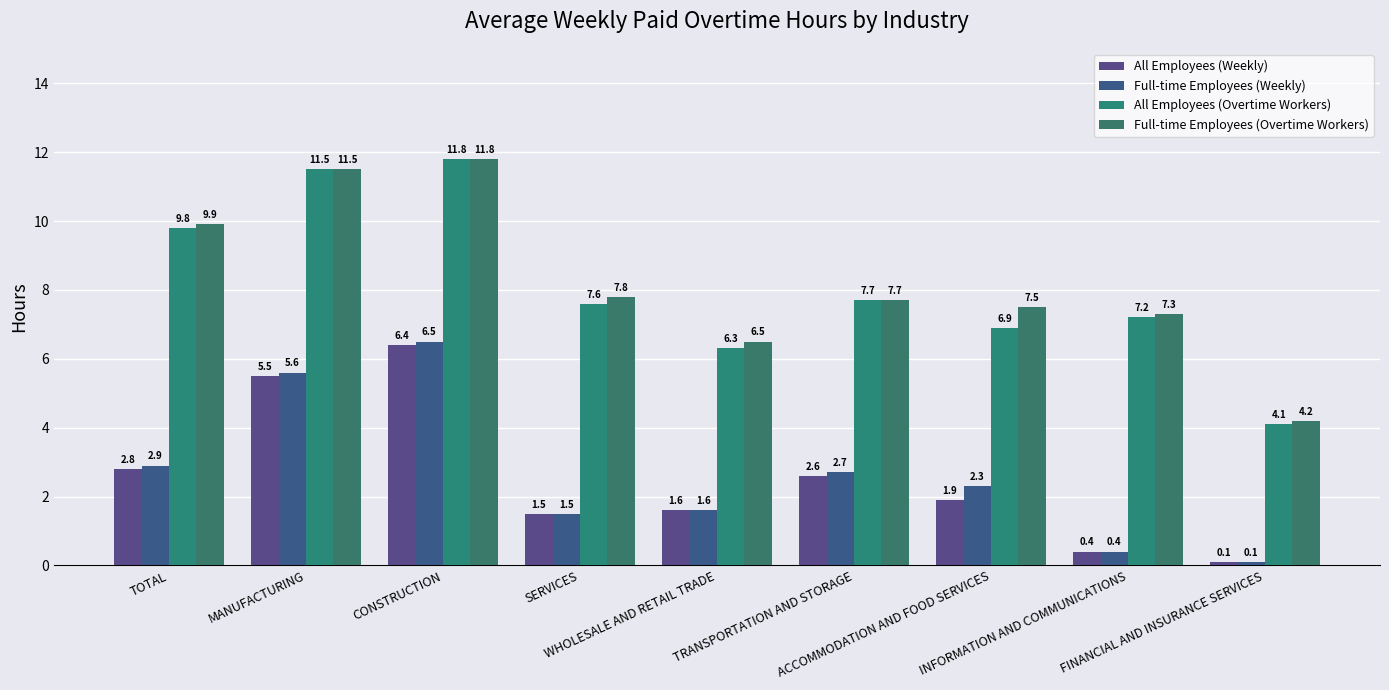

What is the sum of all Full-time Employees (Weekly) values?

23.6